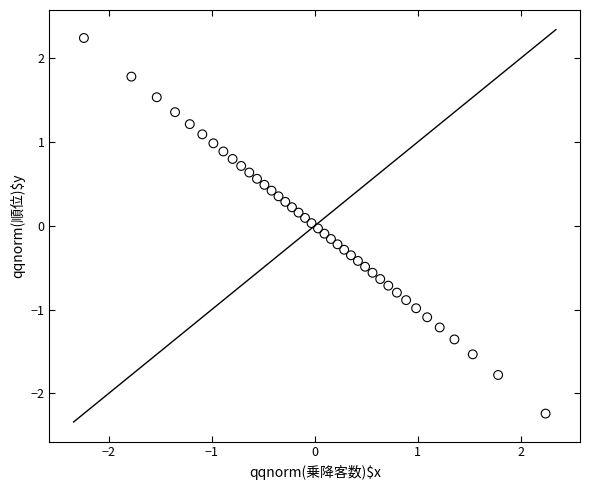

What is the range of X values (max minus min)?

4.5